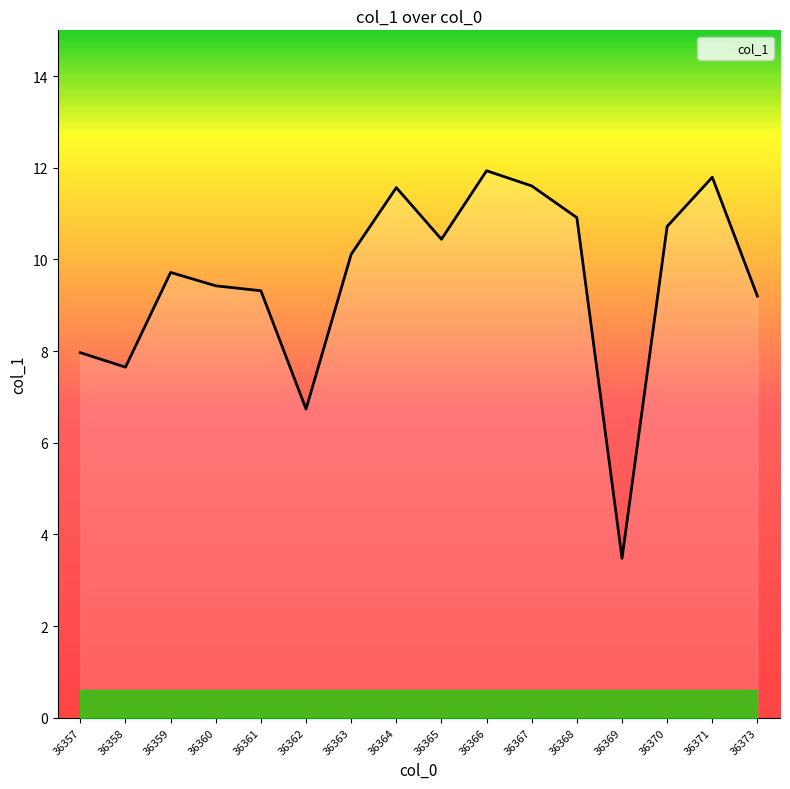

Reading left to right, list all the values displayed in this chart.

8.0	7.7	9.7	9.4	9.3	6.7	10.1	11.6	10.4	11.9	11.6	10.9	3.5	10.7	11.8	9.2